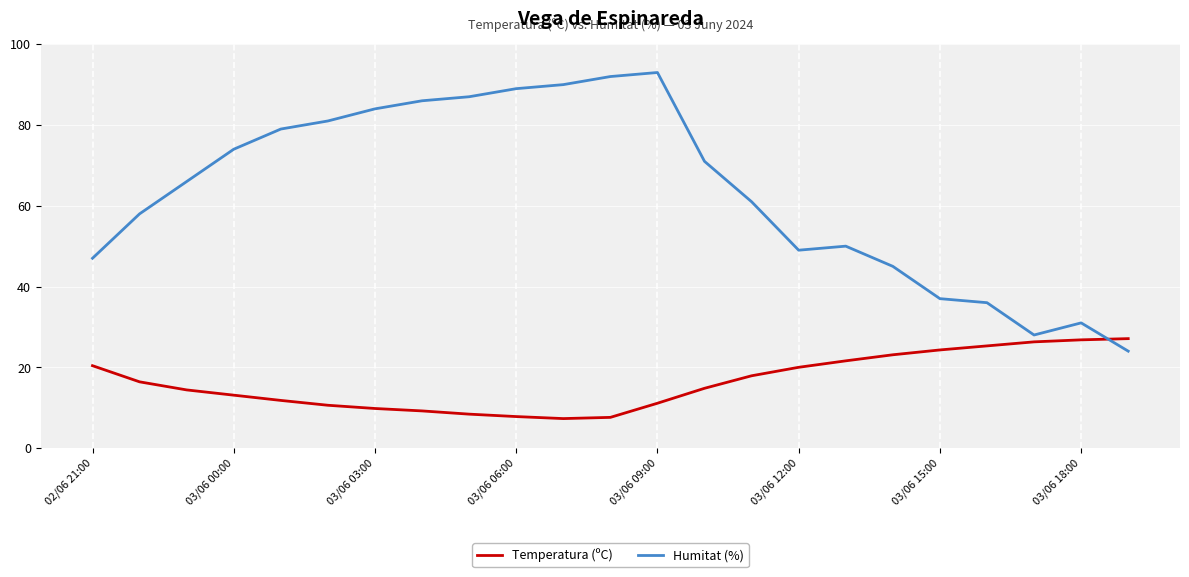

Which series has the largest total across all categories?

Humitat (%)